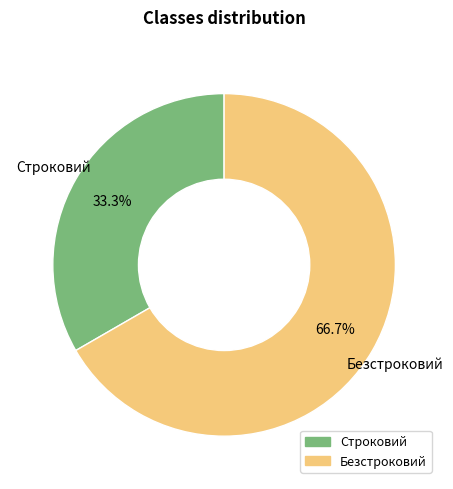

How many segments does this pie chart have?

2